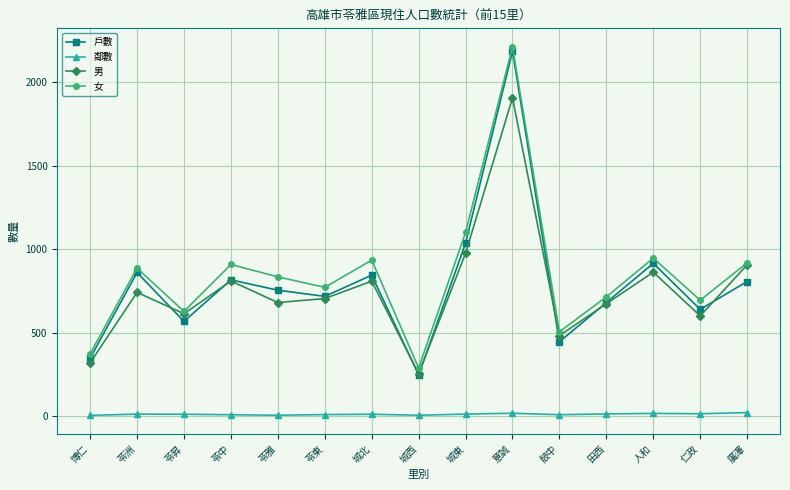

At which category is the sum across all series the highest?

意誠